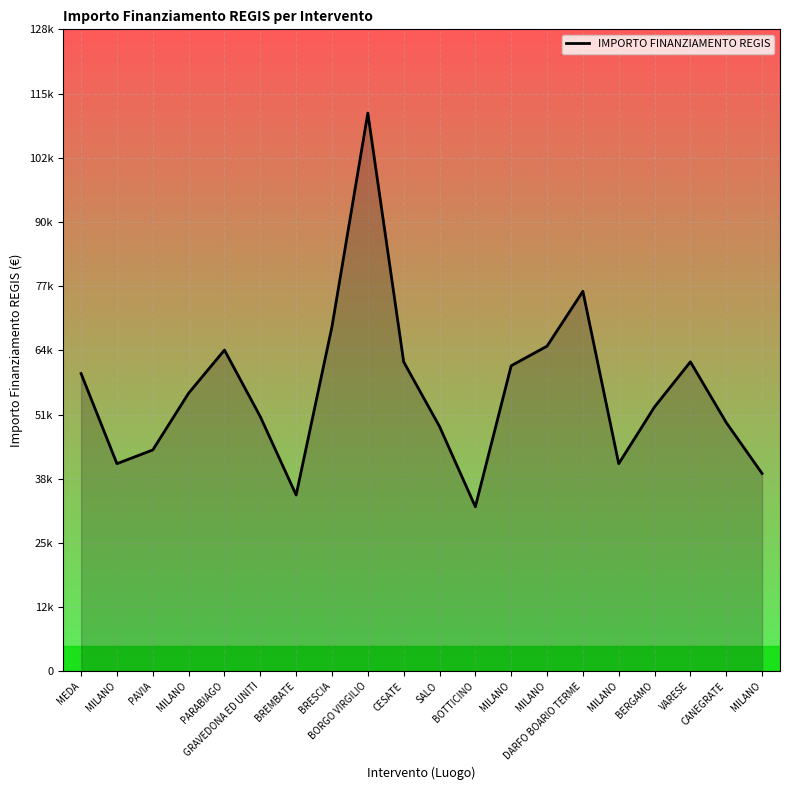

List the labels in order of value, largest first.

BORGO VIRGILIO, DARFO BOARIO TERME, BRESCIA, MILANO, PARABIAGO, CESATE, VARESE, MILANO, MEDA, MILANO, BERGAMO, GRAVEDONA ED UNITI, CANEGRATE, SALO, PAVIA, MILANO, MILANO, MILANO, BREMBATE, BOTTICINO